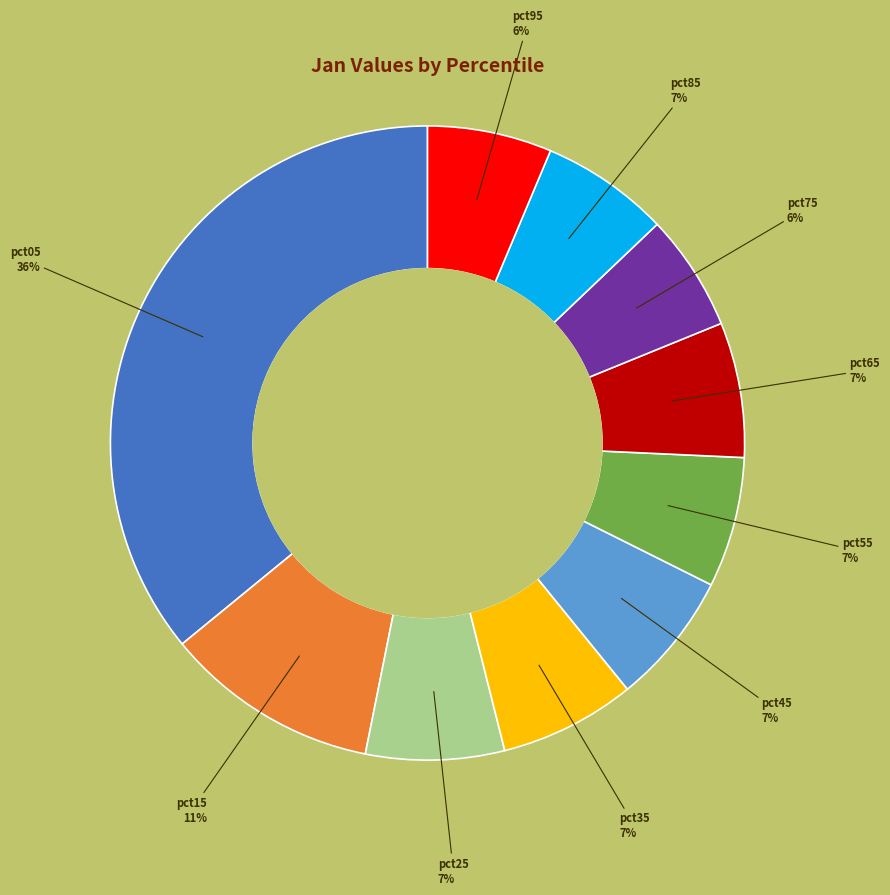

To the nearest percent, what is the difference between the largest and smallest slice percentages?

30%